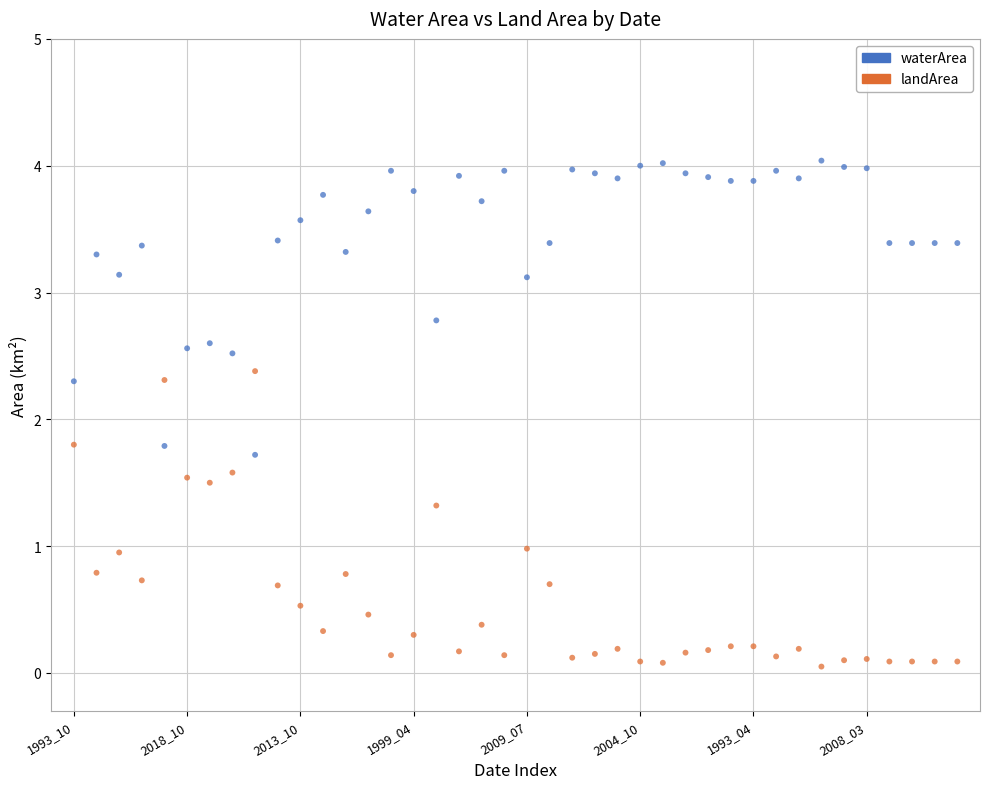

Which series reaches the maximum Y coordinate?

waterArea